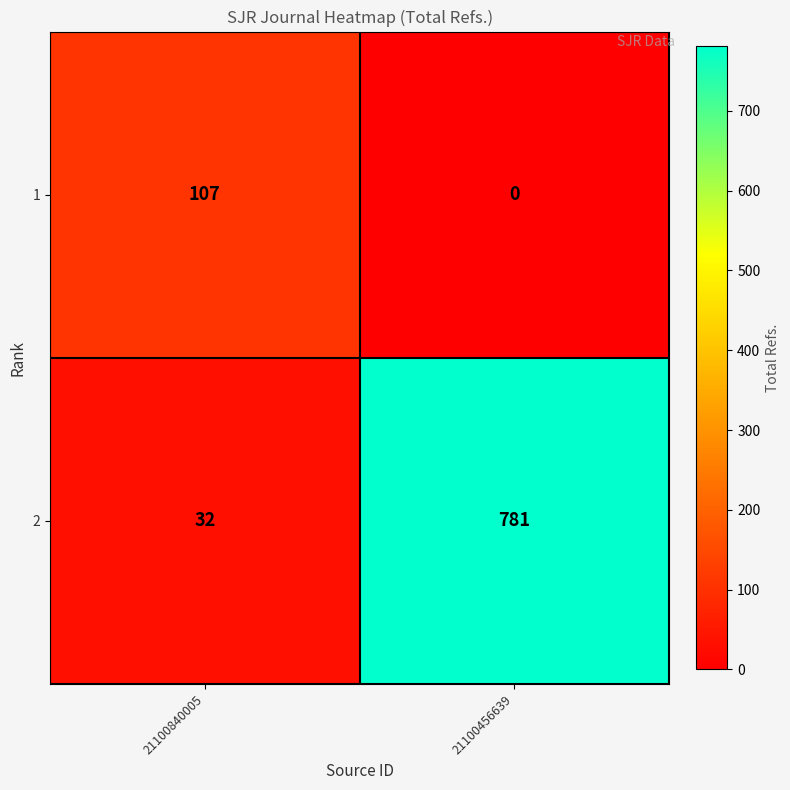

Reading right to left, list all the values displayed in this chart.

1: 0	107
2: 781	32